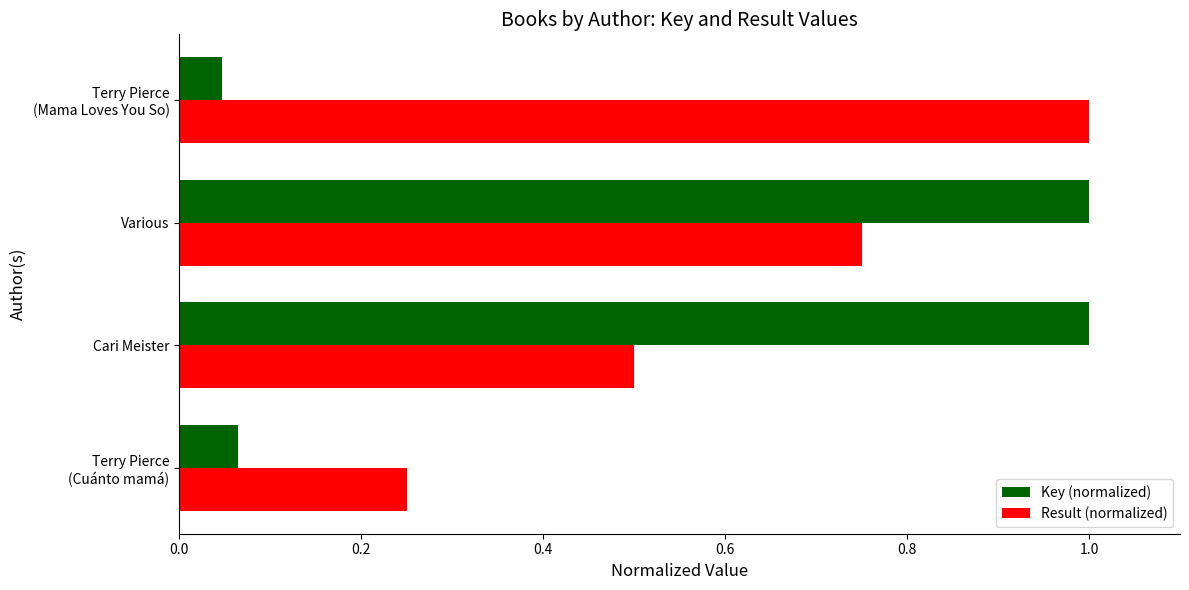

List the series in order of their overall mean, lowest first.

Key (normalized), Result (normalized)